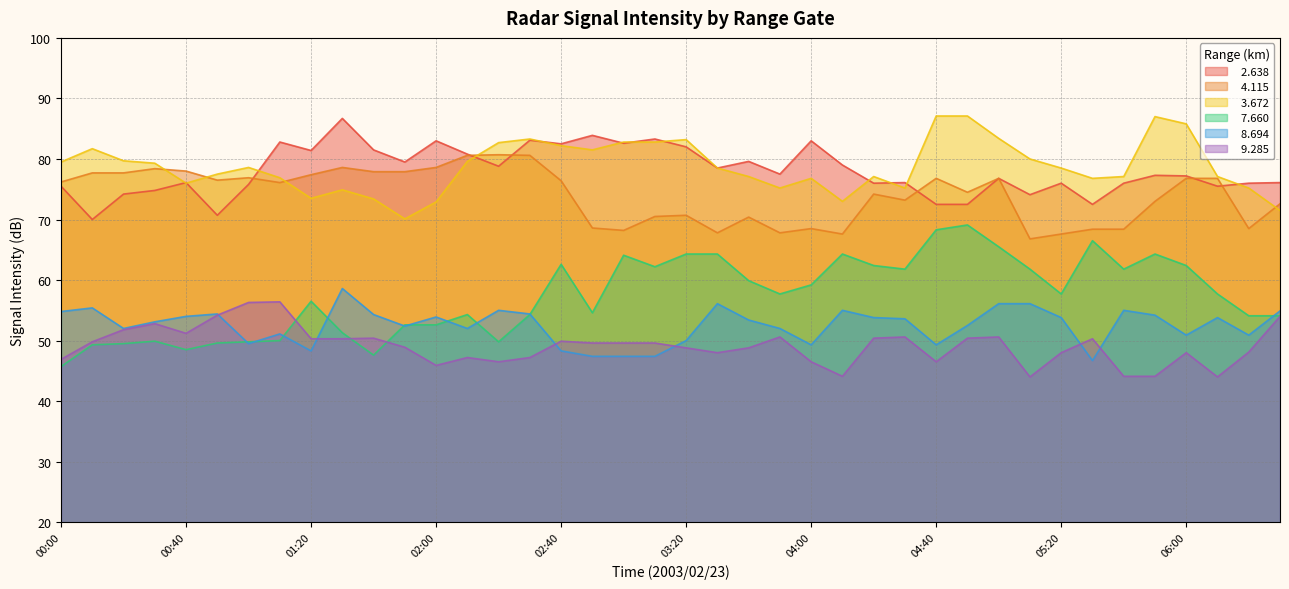

At which label does   8.694 first exceed 53?

00:00